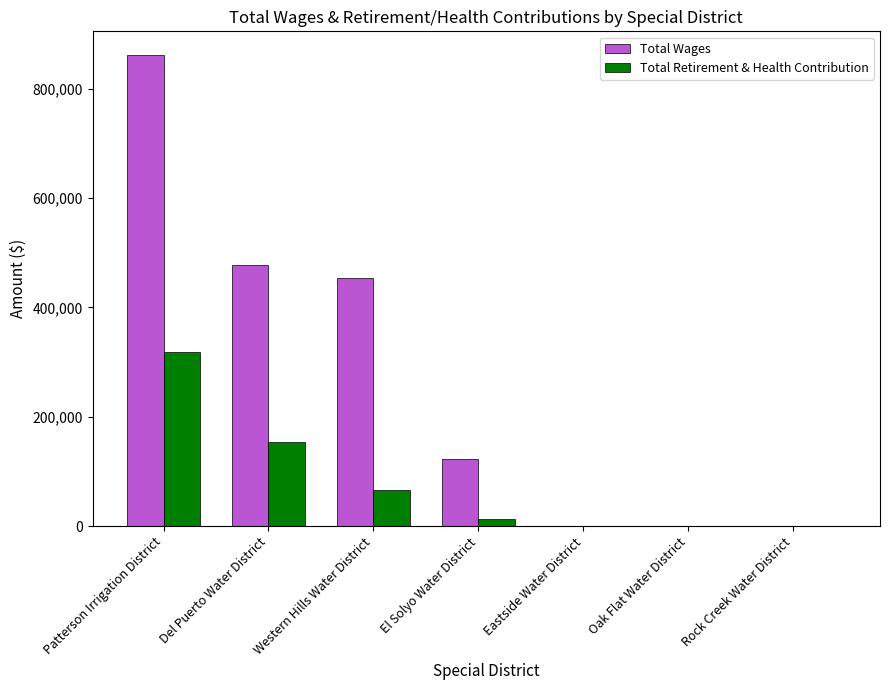

At which category is the sum across all series the highest?

Patterson Irrigation District